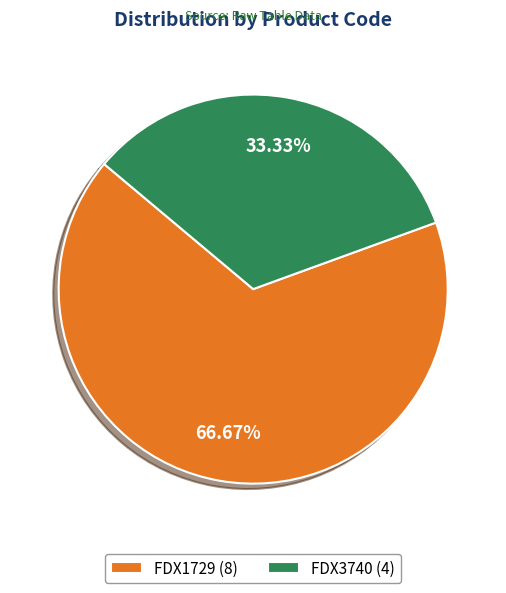

True or false: FDX3740 accounts for 27% of the total.

False